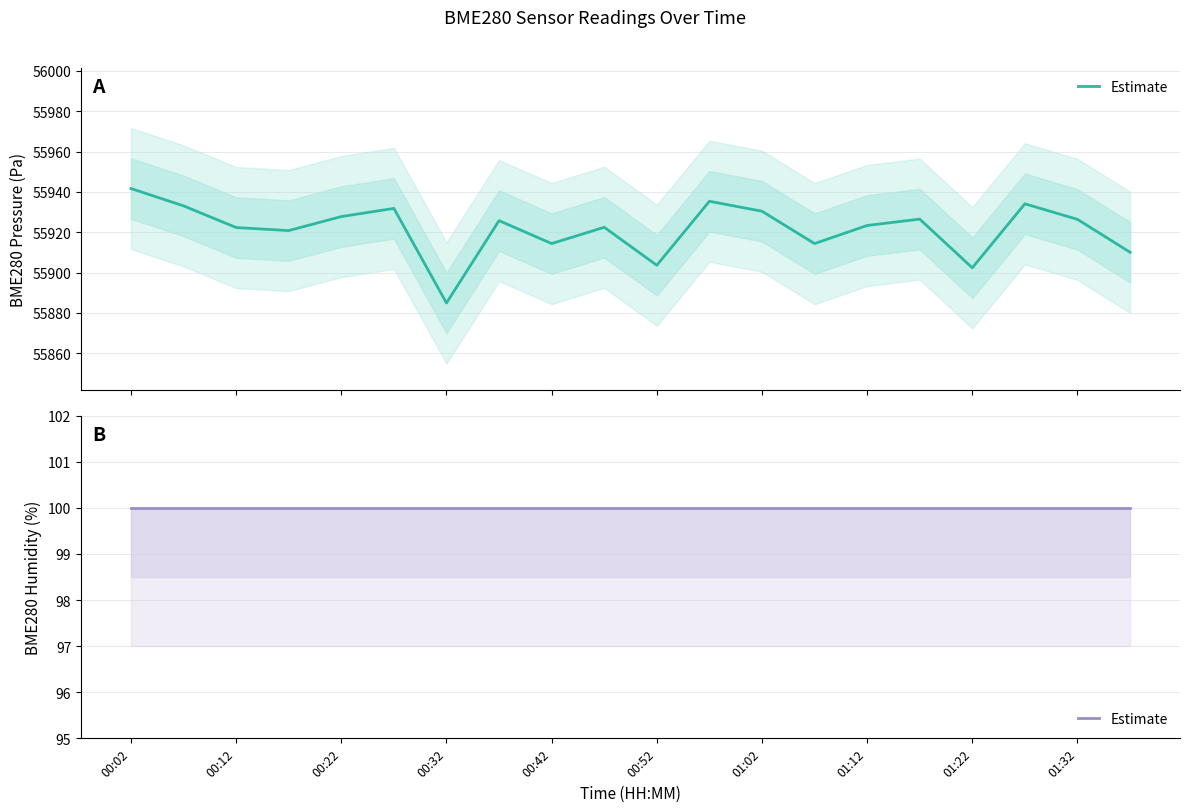

Reading right to left, list all the values displayed in this chart.

01:37=55910.1	01:32=55926.4	01:27=55934.1	01:22=55902.4	01:17=55926.5	01:12=55923.3	01:07=55914.4	01:02=55930.4	00:57=55935.3	00:52=55903.6	00:47=55922.5	00:42=55914.4	00:37=55925.8	00:32=55884.9	00:27=55931.8	00:22=55927.8	00:17=55920.8	00:12=55922.3	00:07=55933.1	00:02=55941.7